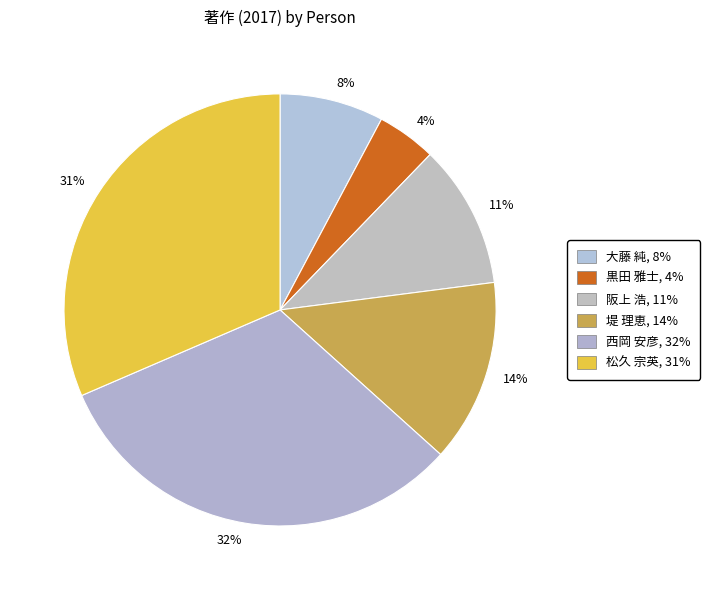

True or false: 11% accounts for 24% of the total.

False